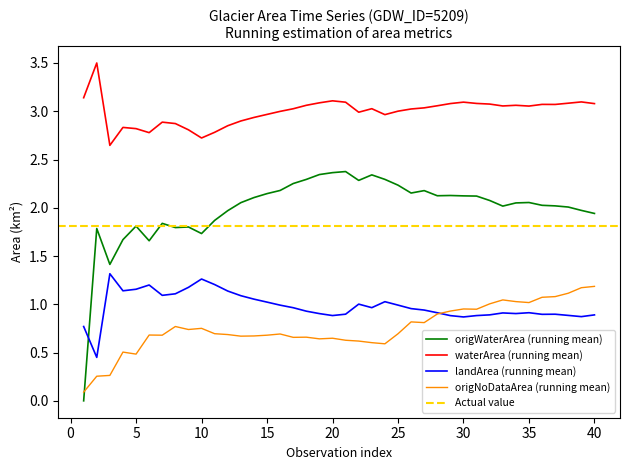

True or false: landArea and origWaterArea cross at least once.

True